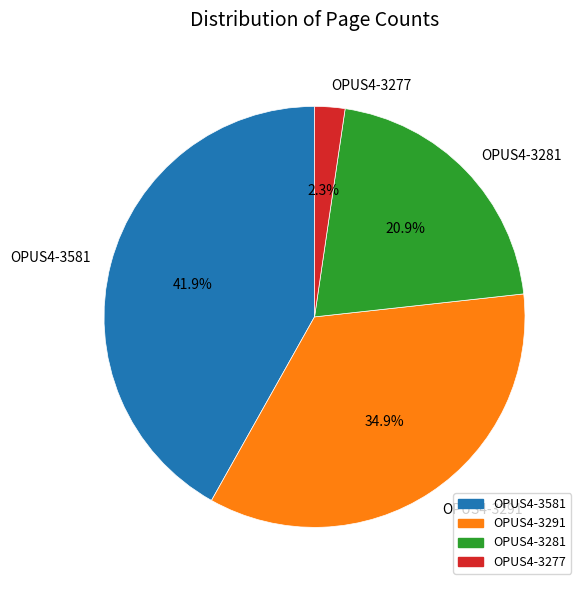

Approximately how many times larger is the value at OPUS4-3281 compared to OPUS4-3581?

0.5